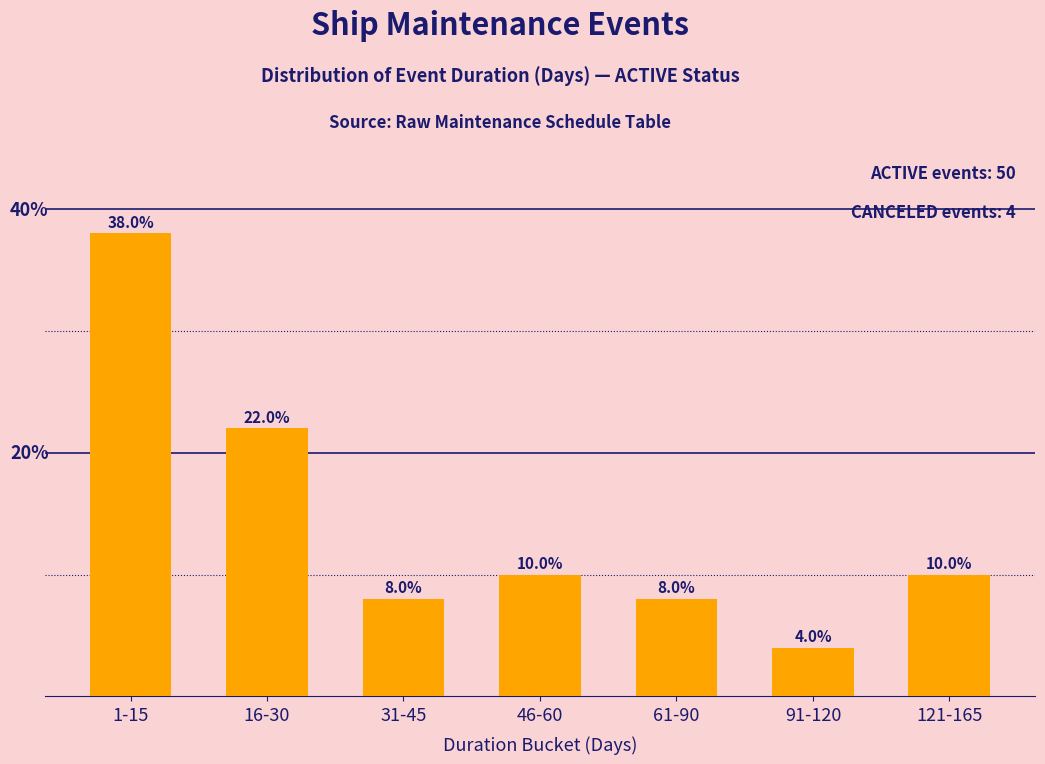

What is the label of the 1st bar from the left?

1-15